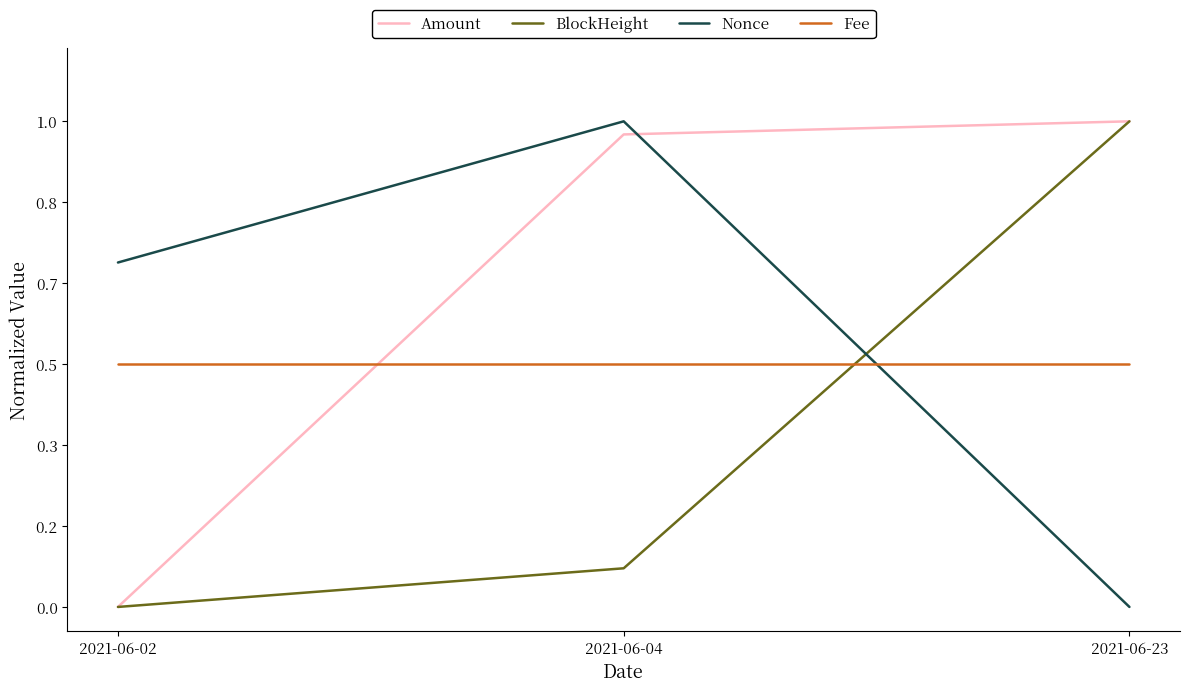

Does the chart display data point markers on the line(s)?

No